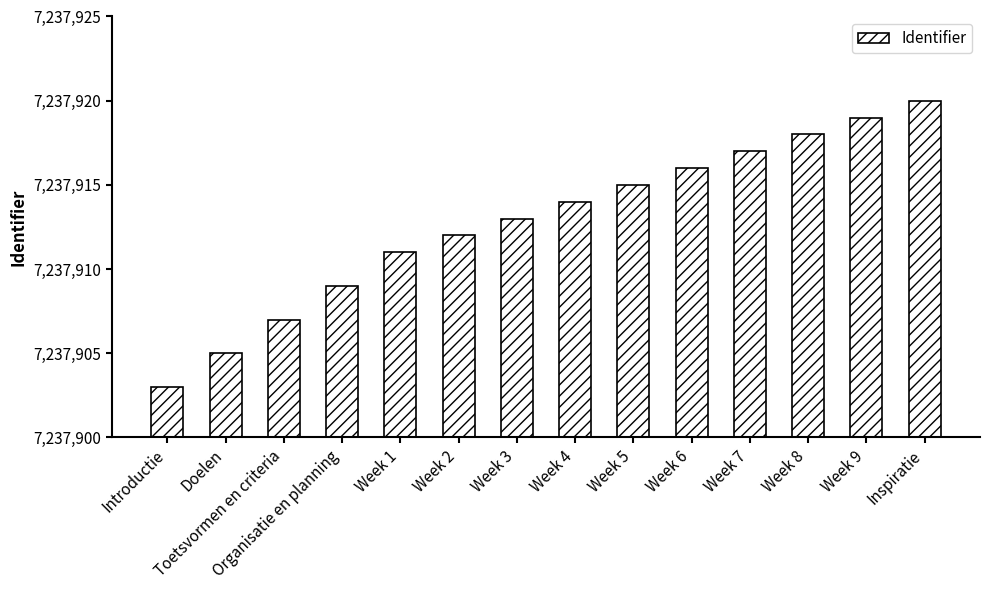

What is the minimum value shown in the chart?

7237903